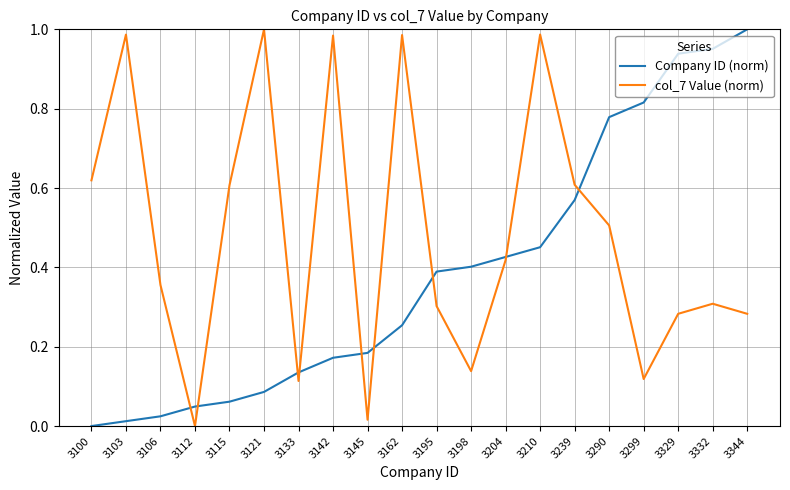

List the series in order of their overall mean, highest first.

col_7 Value (norm), Company ID (norm)